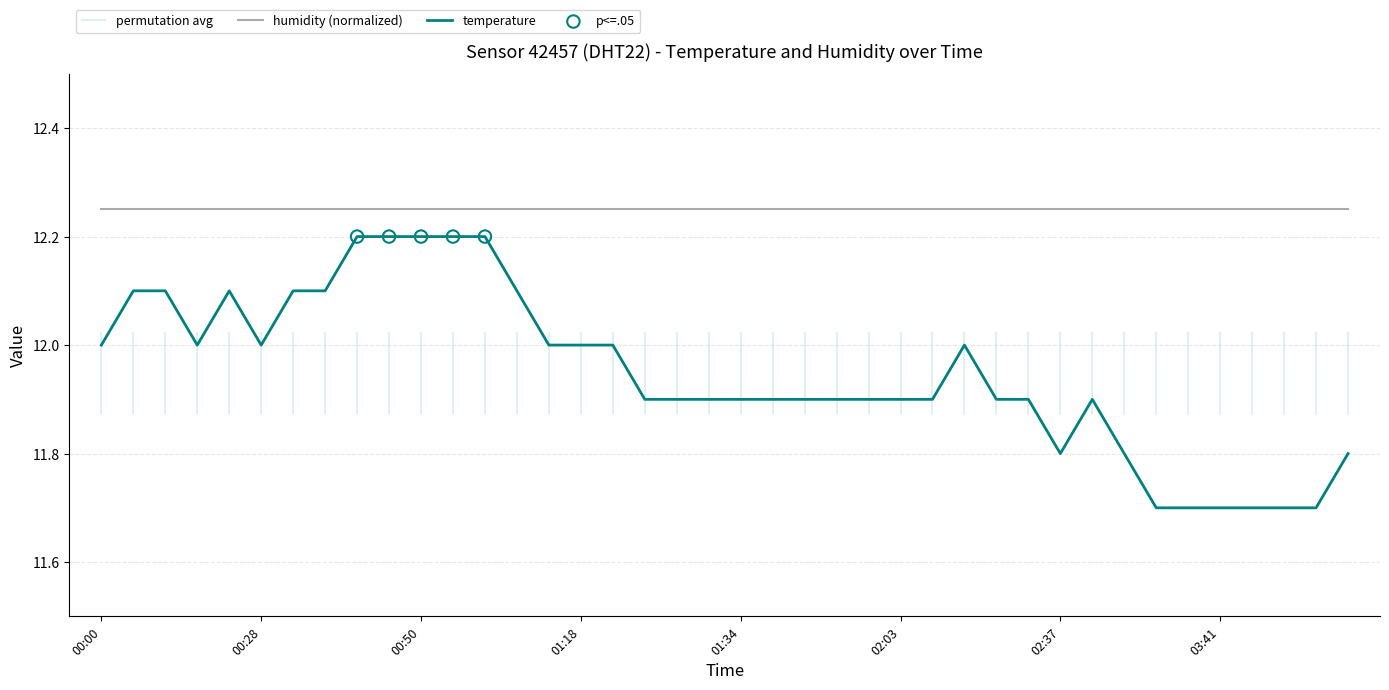

Between 01:01 and 00:28, which is larger?

01:01